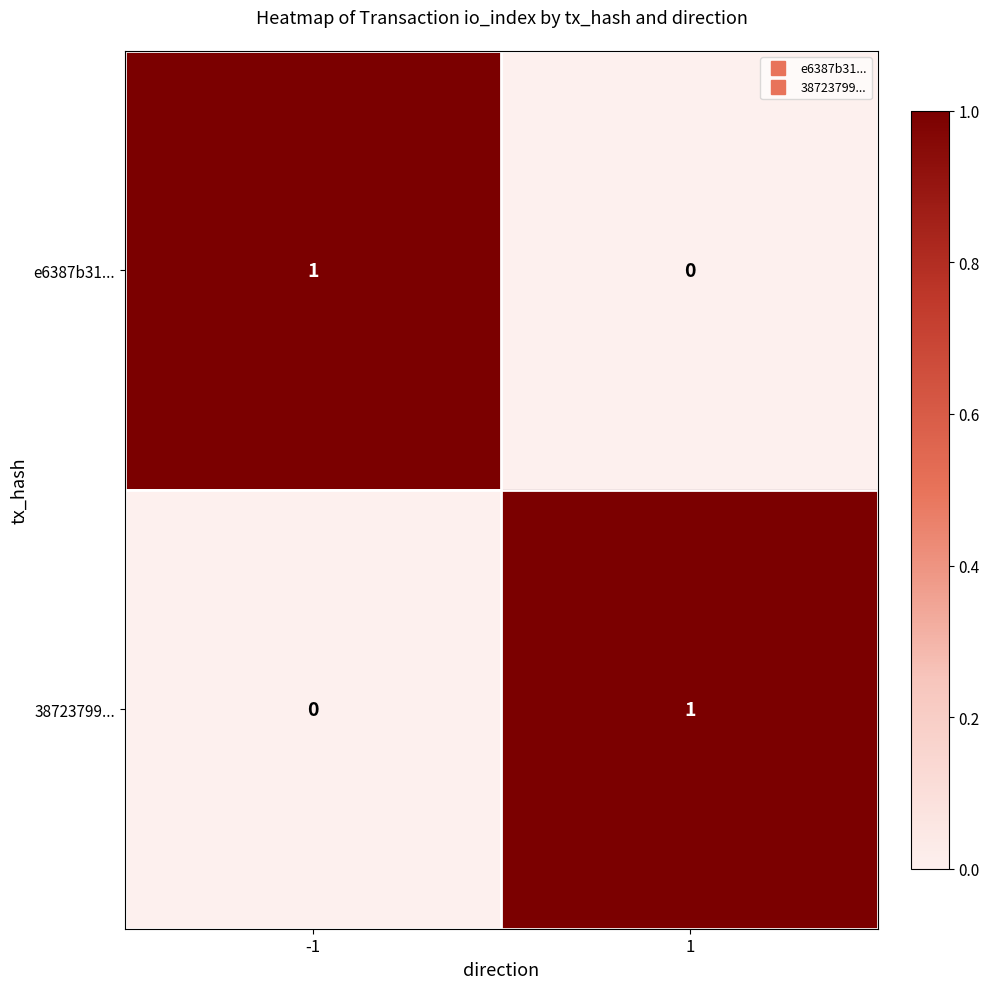

True or false: 38723799... has a value of 0 at -1.

True